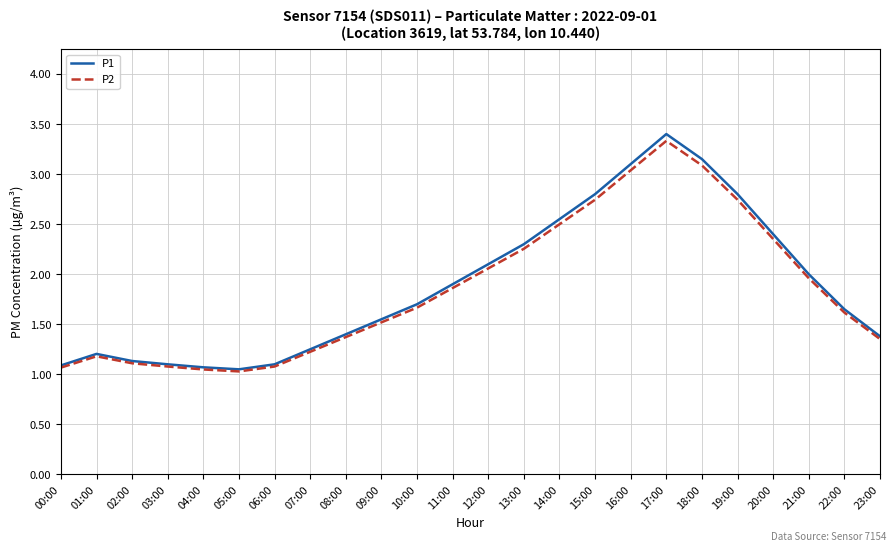

At which category is the sum across all series the highest?

17:00